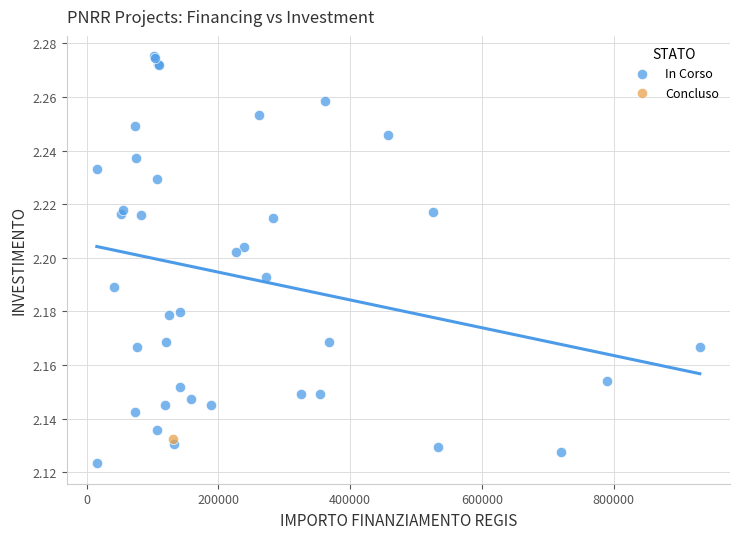

What are all the series names shown in the legend?

In Corso, Concluso